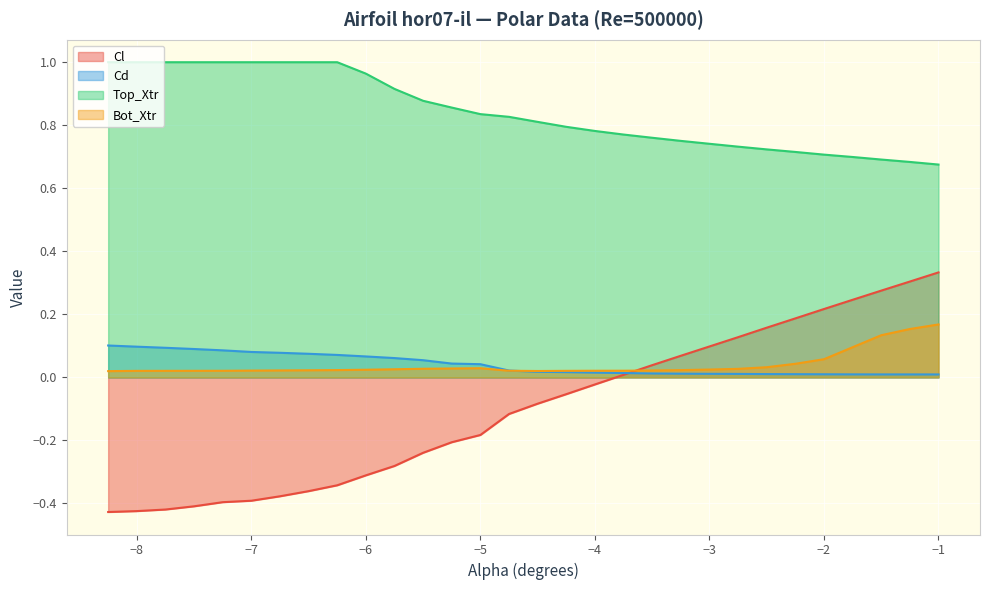

At which category does Bot_Xtr reach its first local valley?

-4.5